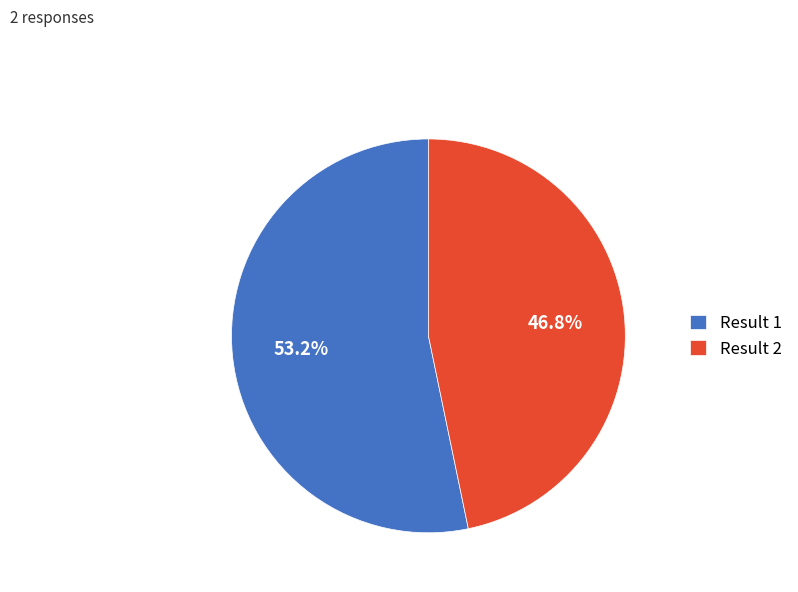

Is there a majority slice in this chart?

Yes